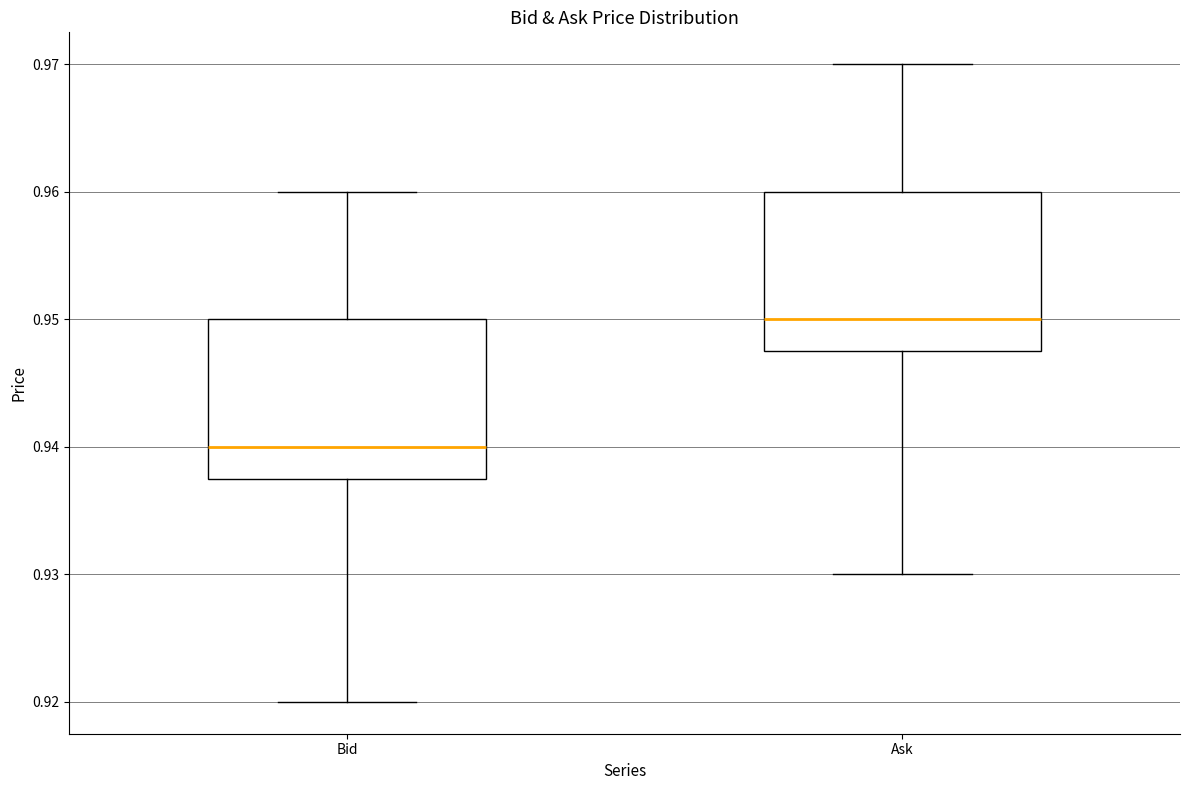

Reading left to right, transcribe this box plot: for each box, give where its median line is, the range the box spans, and where its two whiskers end, as read against the y-axis. The values are not printed on the chart, so give them approximately, as read against the axis.

Bid: median 0.940, box 0.938 to 0.950, whiskers 0.920 to 0.960
Ask: median 0.950, box 0.948 to 0.960, whiskers 0.930 to 0.970